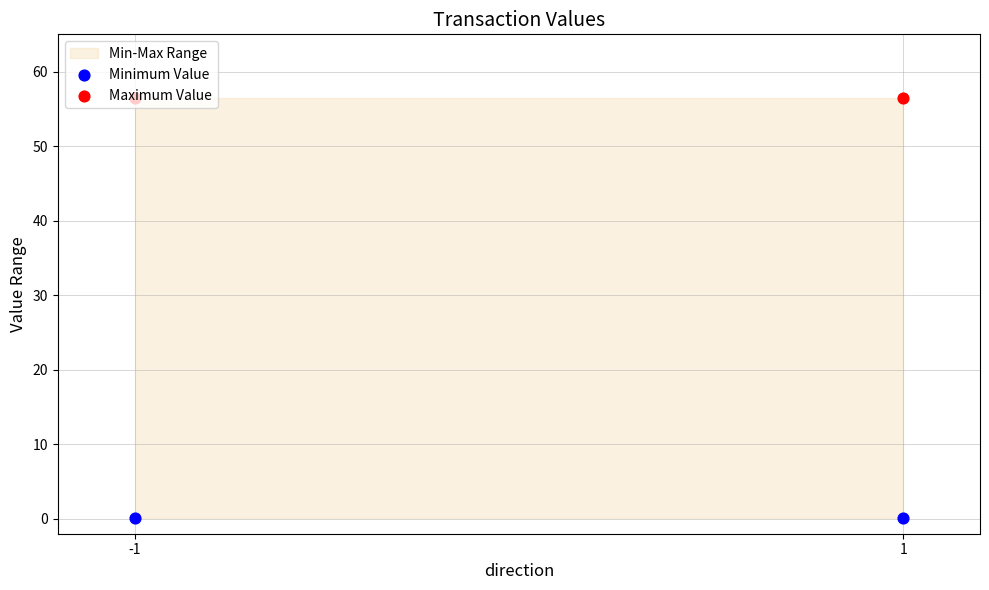

What is the total value across all series at 1?

56.5